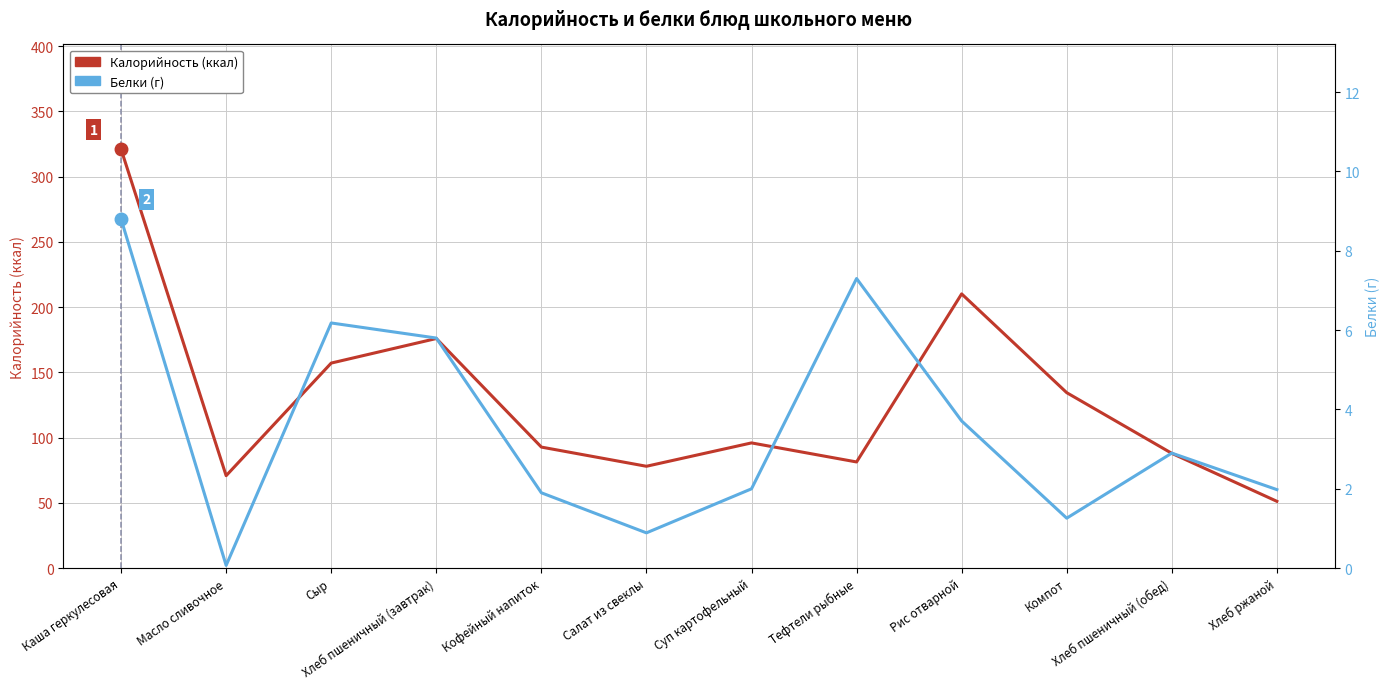

What is the minimum value for Белки (г)?

0.1